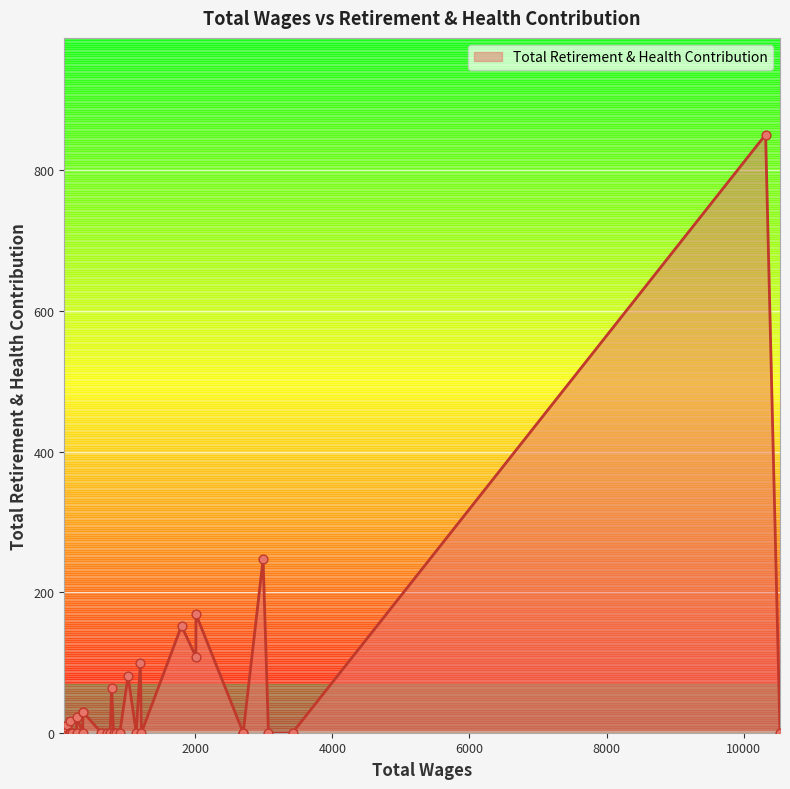

Between 180.0 and 90.0, which is larger?

180.0